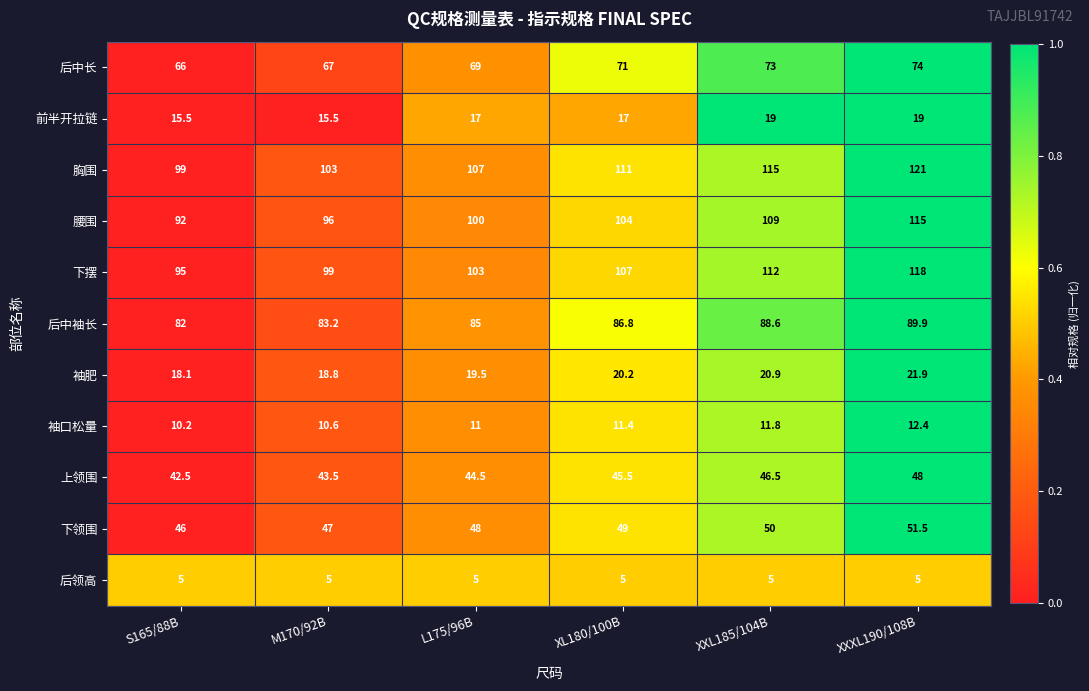

At which category is the sum across all series the highest?

XXXL190/108B